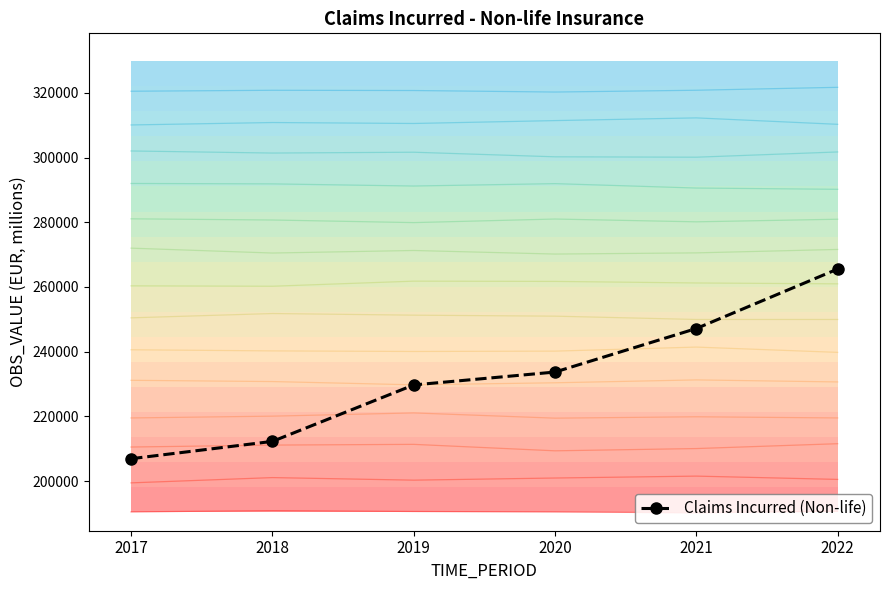

Reading left to right, what are all the values shown in this chart?

206910.3	212265.1	229712.1	233699.0	247150.8	265537.3